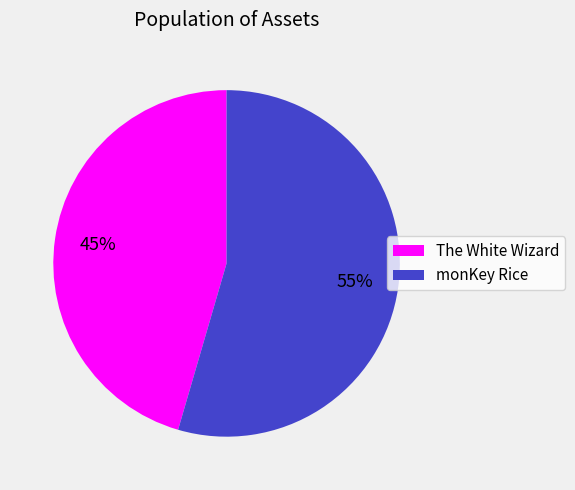

To the nearest percent, what is the average slice percentage?

50%